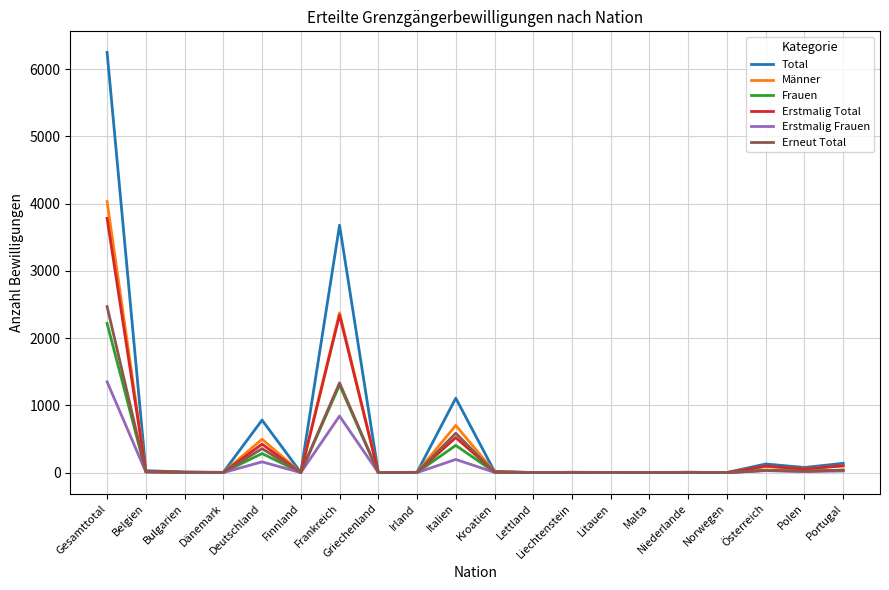

Which series has the largest range (max minus min)?

Total